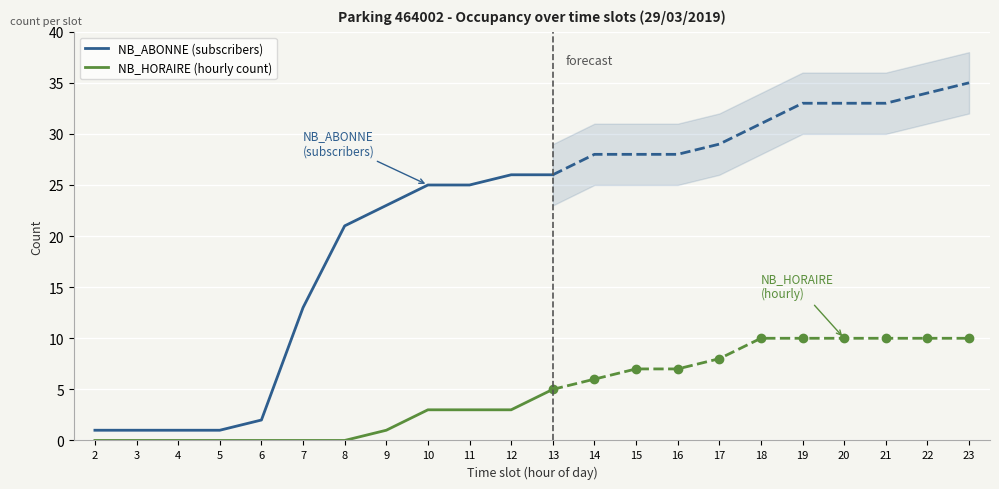

Which category has the highest value in the NB_HORAIRE (hourly count) series?

13